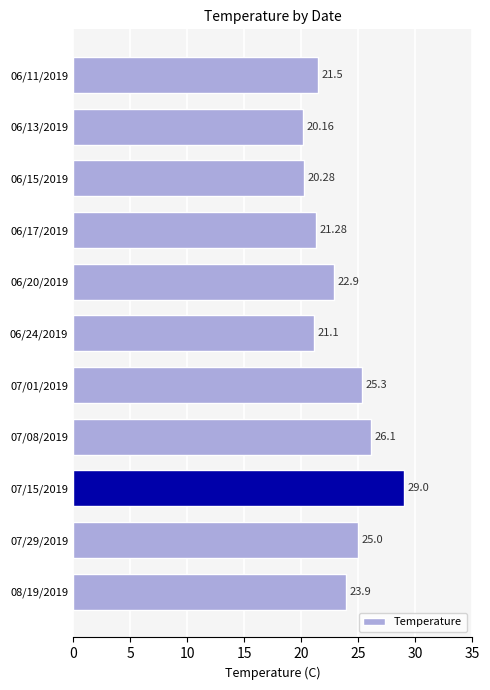

What is the difference between the maximum and minimum values?

8.8